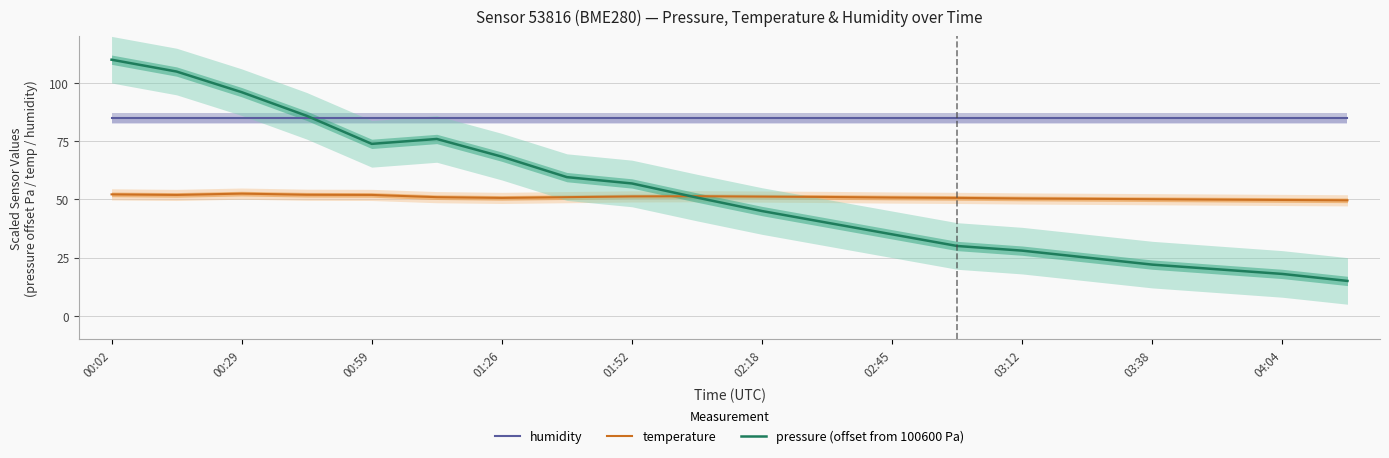

What is the minimum value for humidity?

85.0